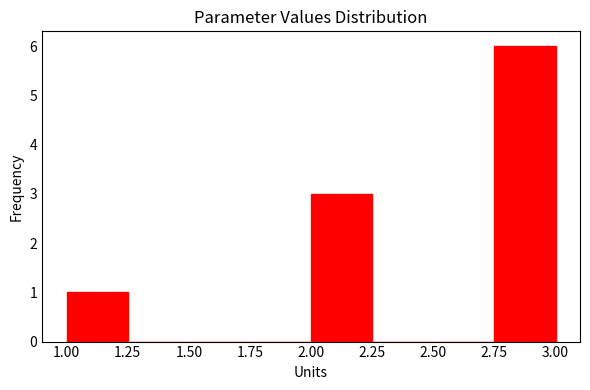

Over which range of the x-axis is the bar tallest?

2.75 to 3.00